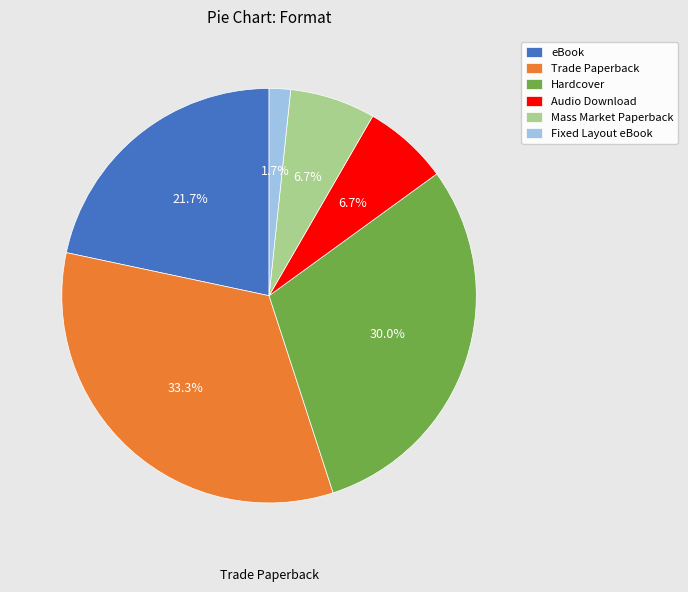

Do Fixed Layout eBook and Hardcover together represent more than half of the pie?

No